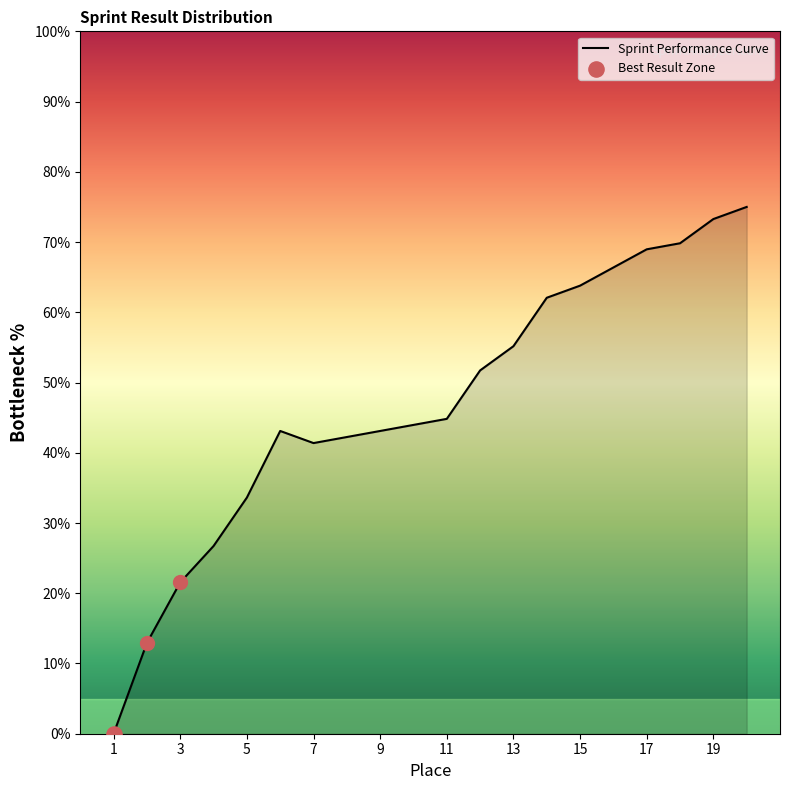

What is the difference between the maximum and minimum values?

75.0